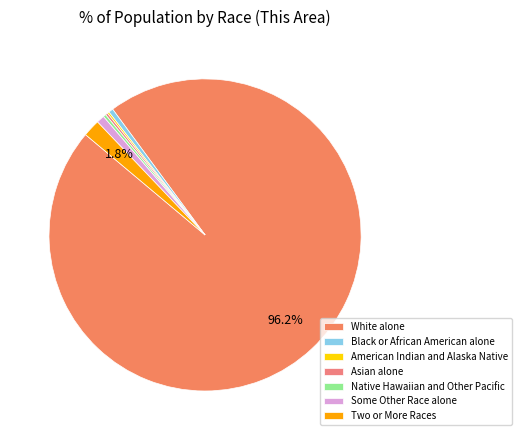

True or false: American Indian and Alaska Native accounts for 1% of the total.

False